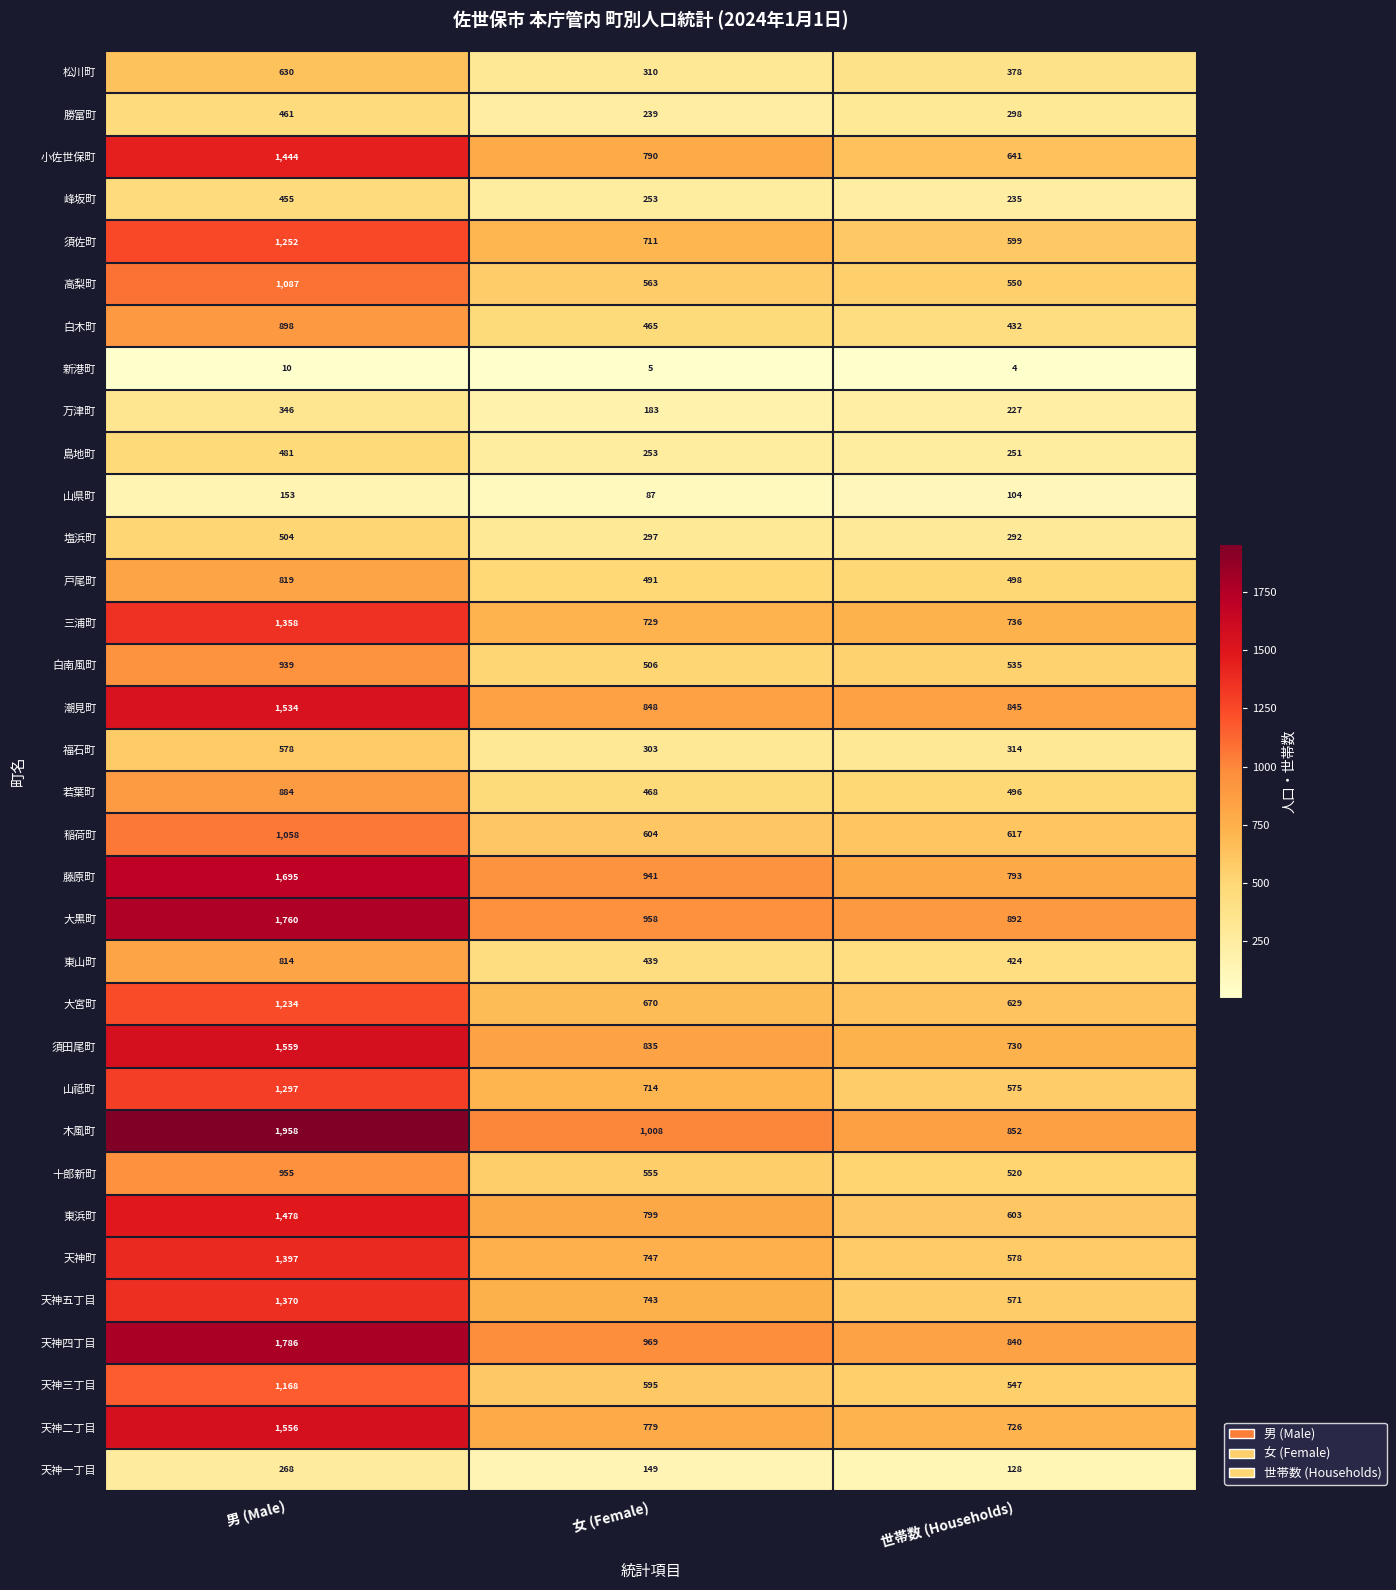

The 天神五丁目 series shows 1370 at 男 (Male). True or false?

True